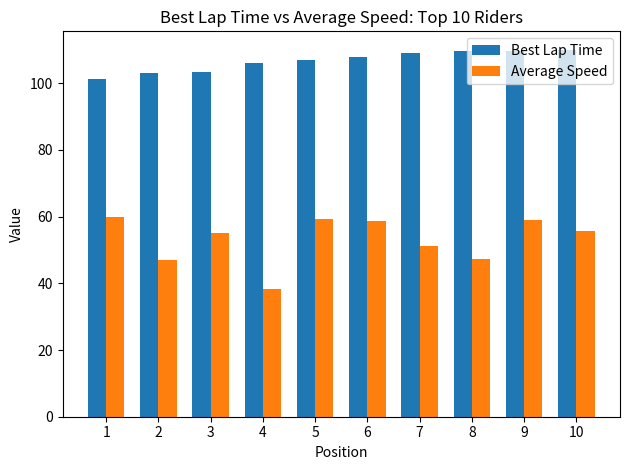

What are all the series names shown in the legend?

Best Lap Time, Average Speed